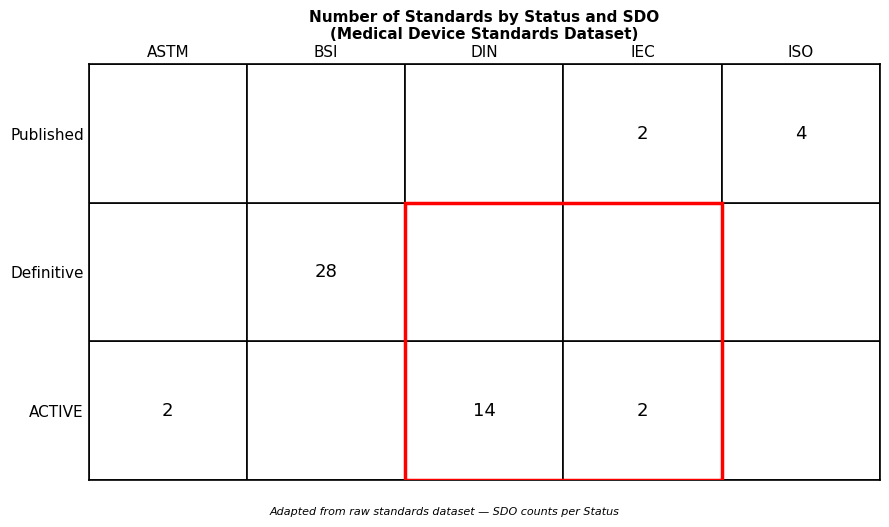

True or false: ISO has a value of 3 at 2.

False